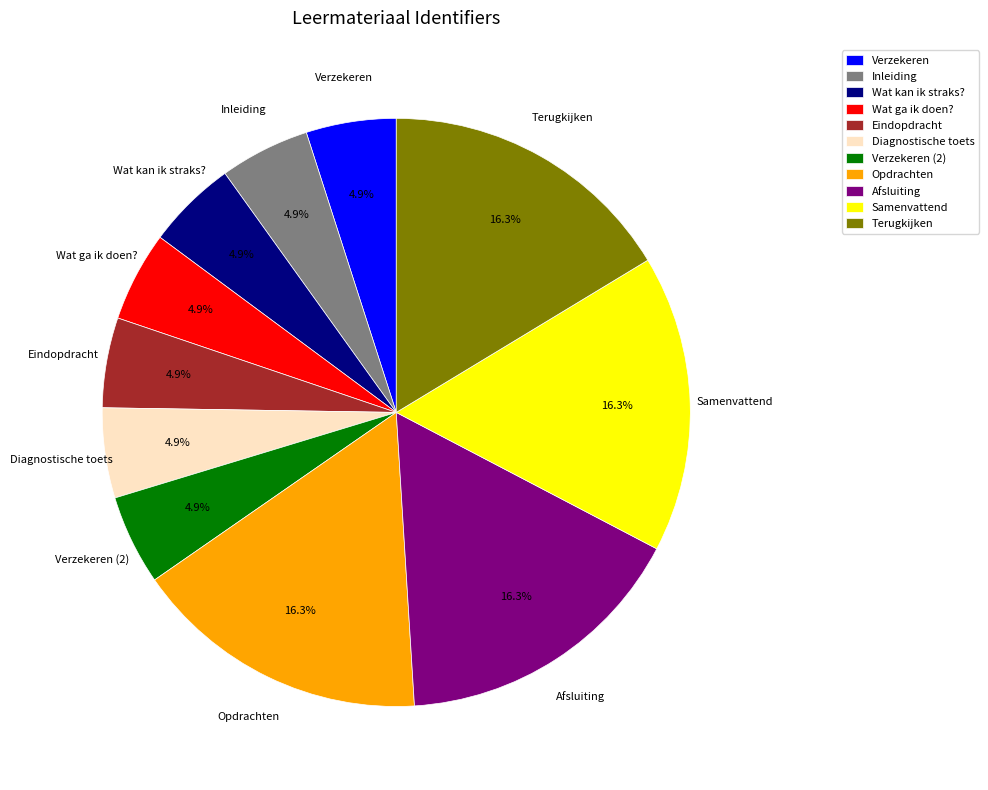

Count the number of slices in the pie.

11